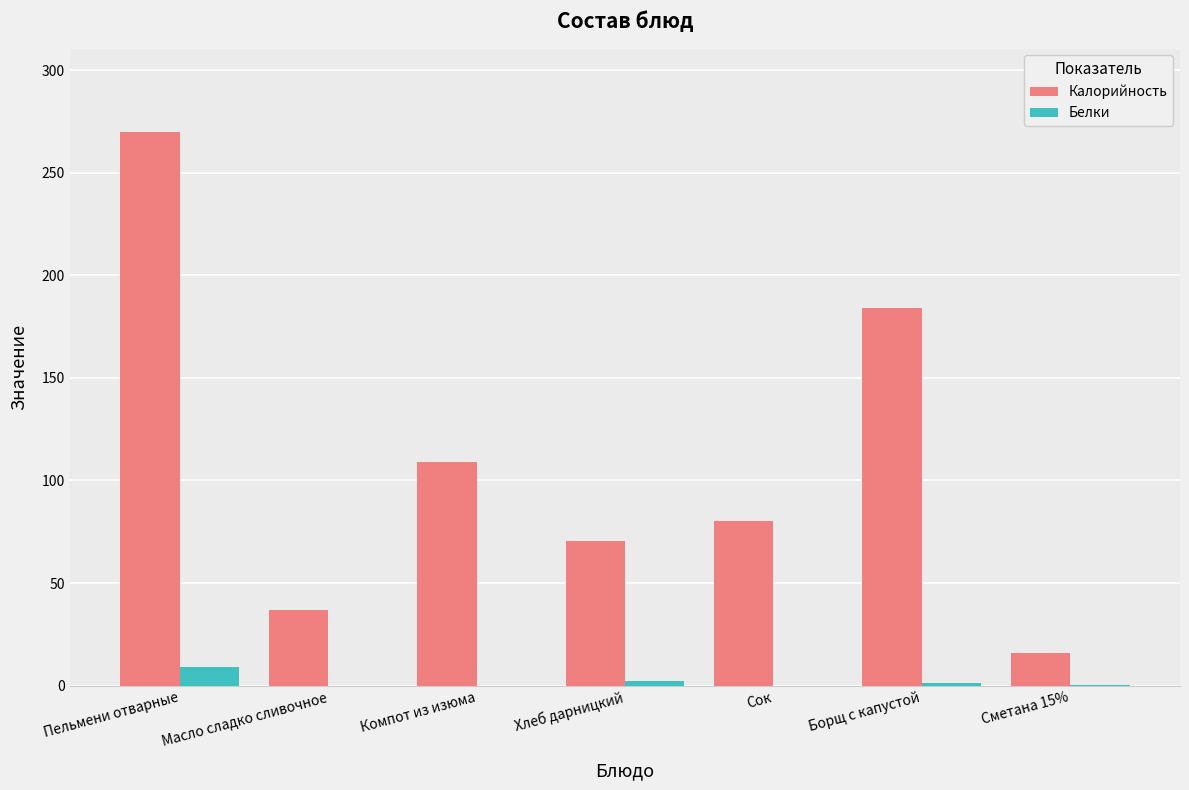

What value does the Калорийность series have at Пельмени отварные?

270.0